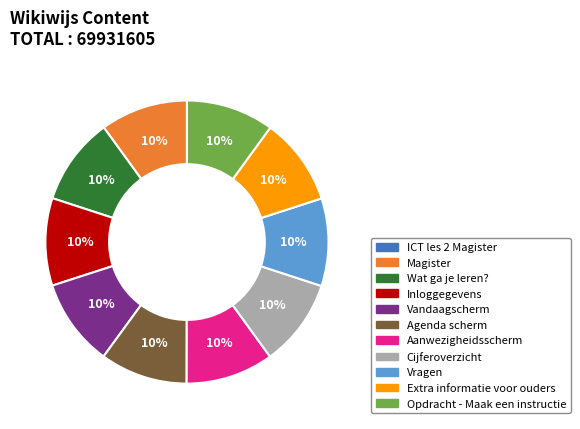

To the nearest percent, what percentage of the pie is Magister?

10%